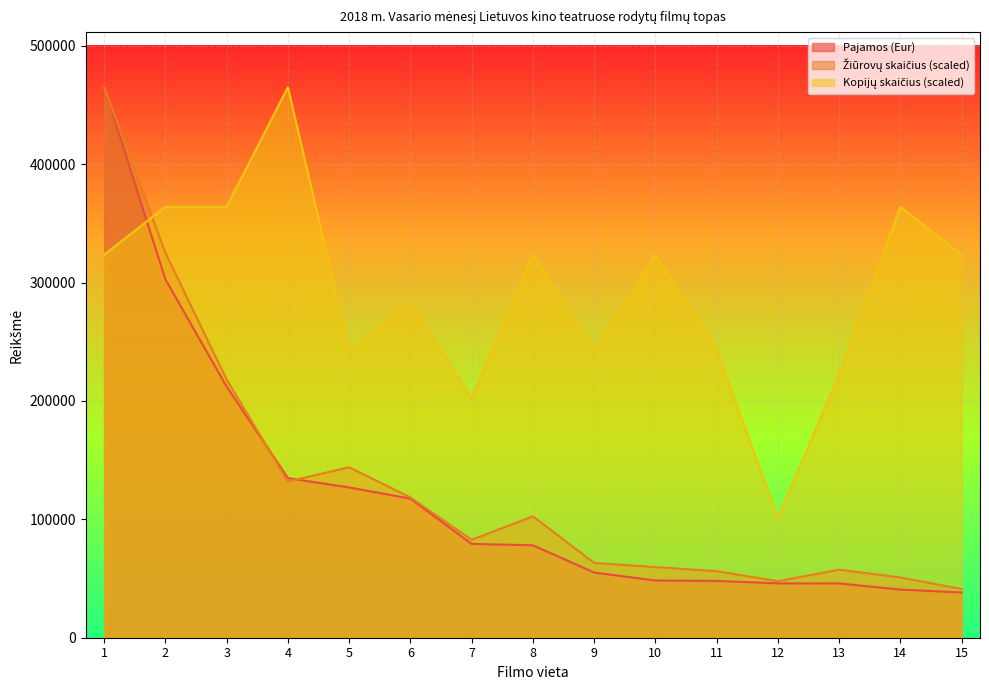

At which label does Žiūrovų skaičius first exceed 82703?

1